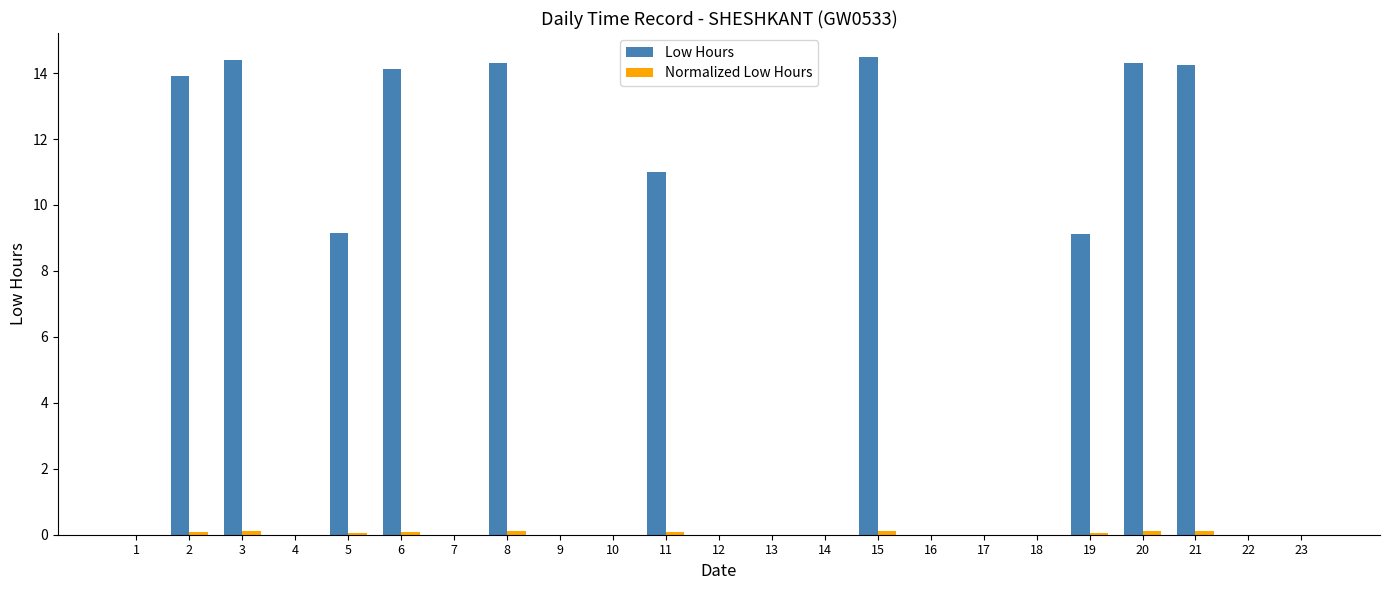

What is the maximum value shown in the chart?

14.5